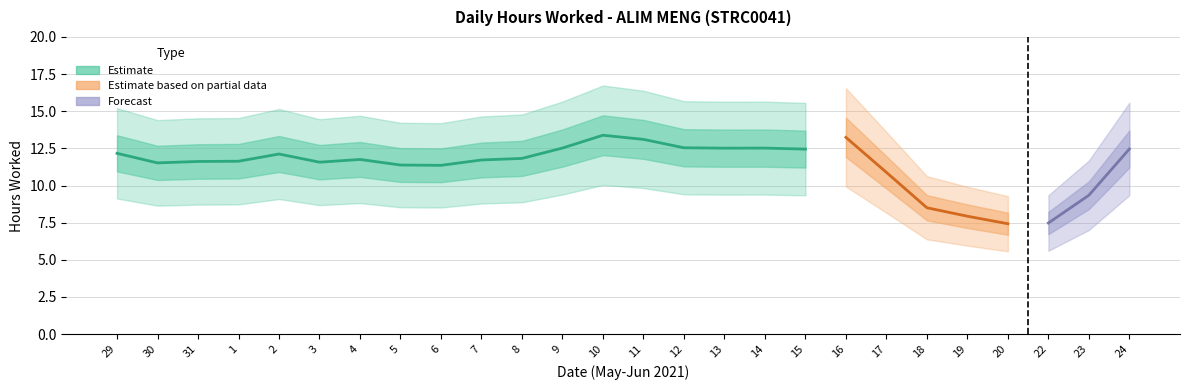

How many data points does each series have?

26